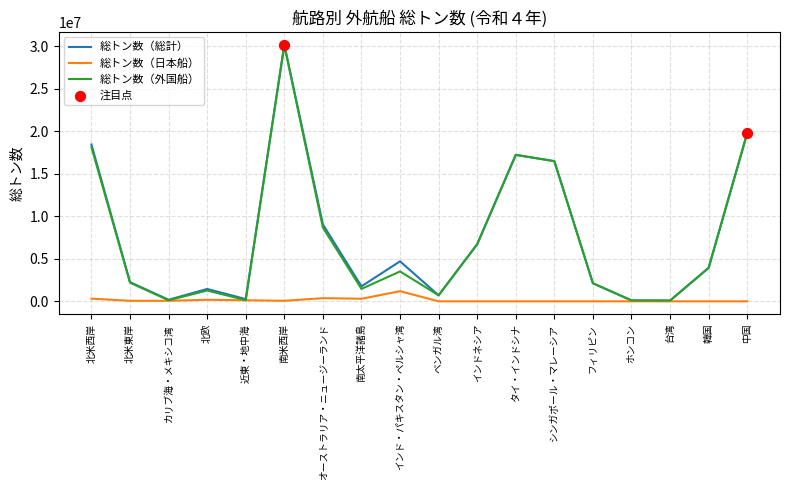

At which category does the chart reach its peak across all series?

南米西岸